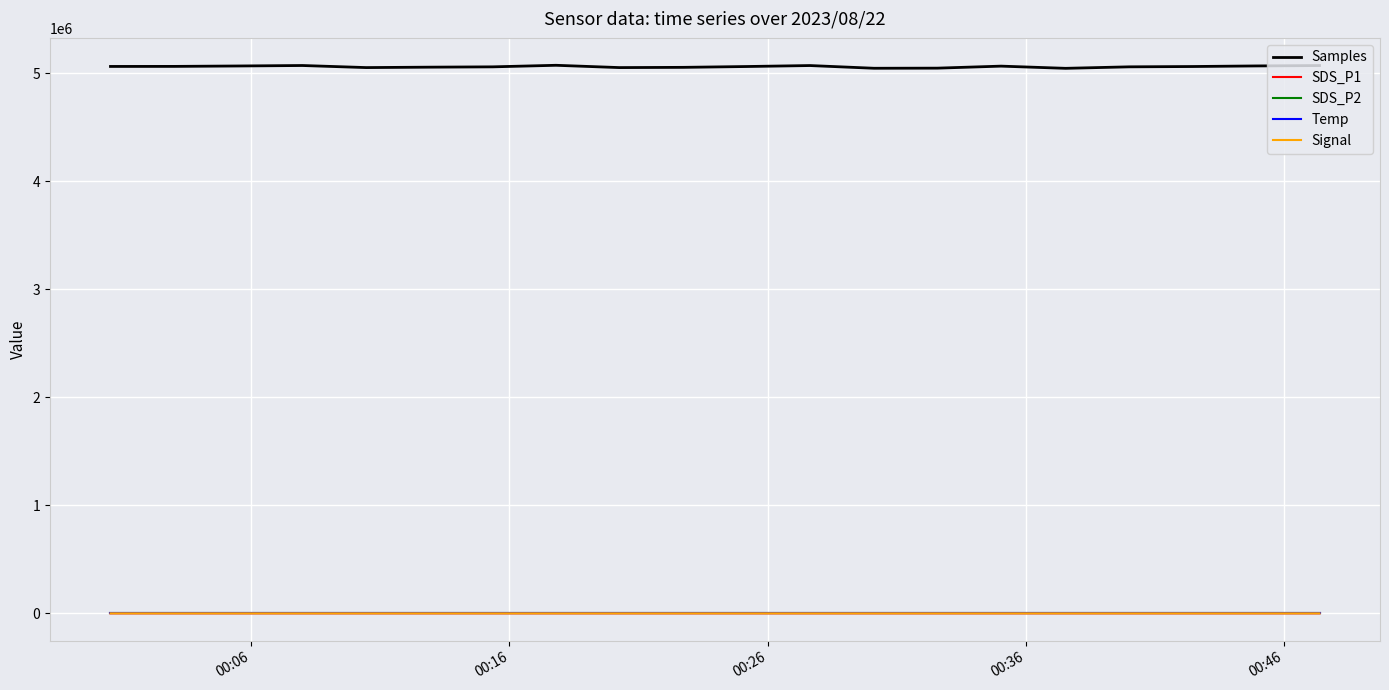

Does the chart have visible grid lines?

Yes